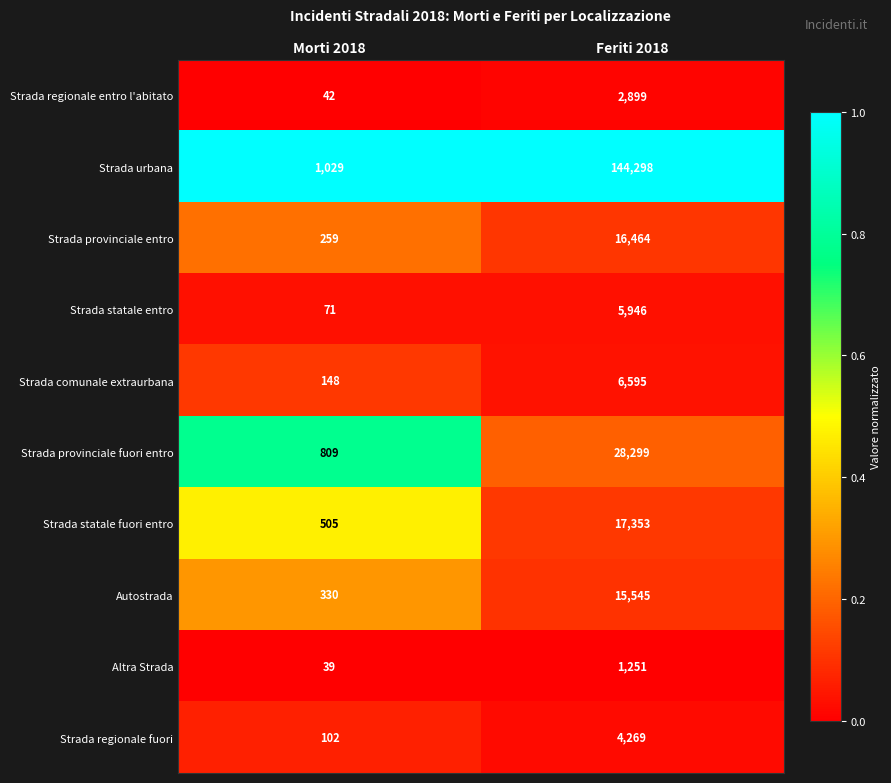

Reading left to right, list all the values displayed in this chart.

Strada regionale entro l'abitato: 42	2899
Strada urbana: 1029	144298
Strada provinciale entro: 259	16464
Strada statale entro: 71	5946
Strada comunale extraurbana: 148	6595
Strada provinciale fuori entro: 809	28299
Strada statale fuori entro: 505	17353
Autostrada: 330	15545
Altra Strada: 39	1251
Strada regionale fuori: 102	4269